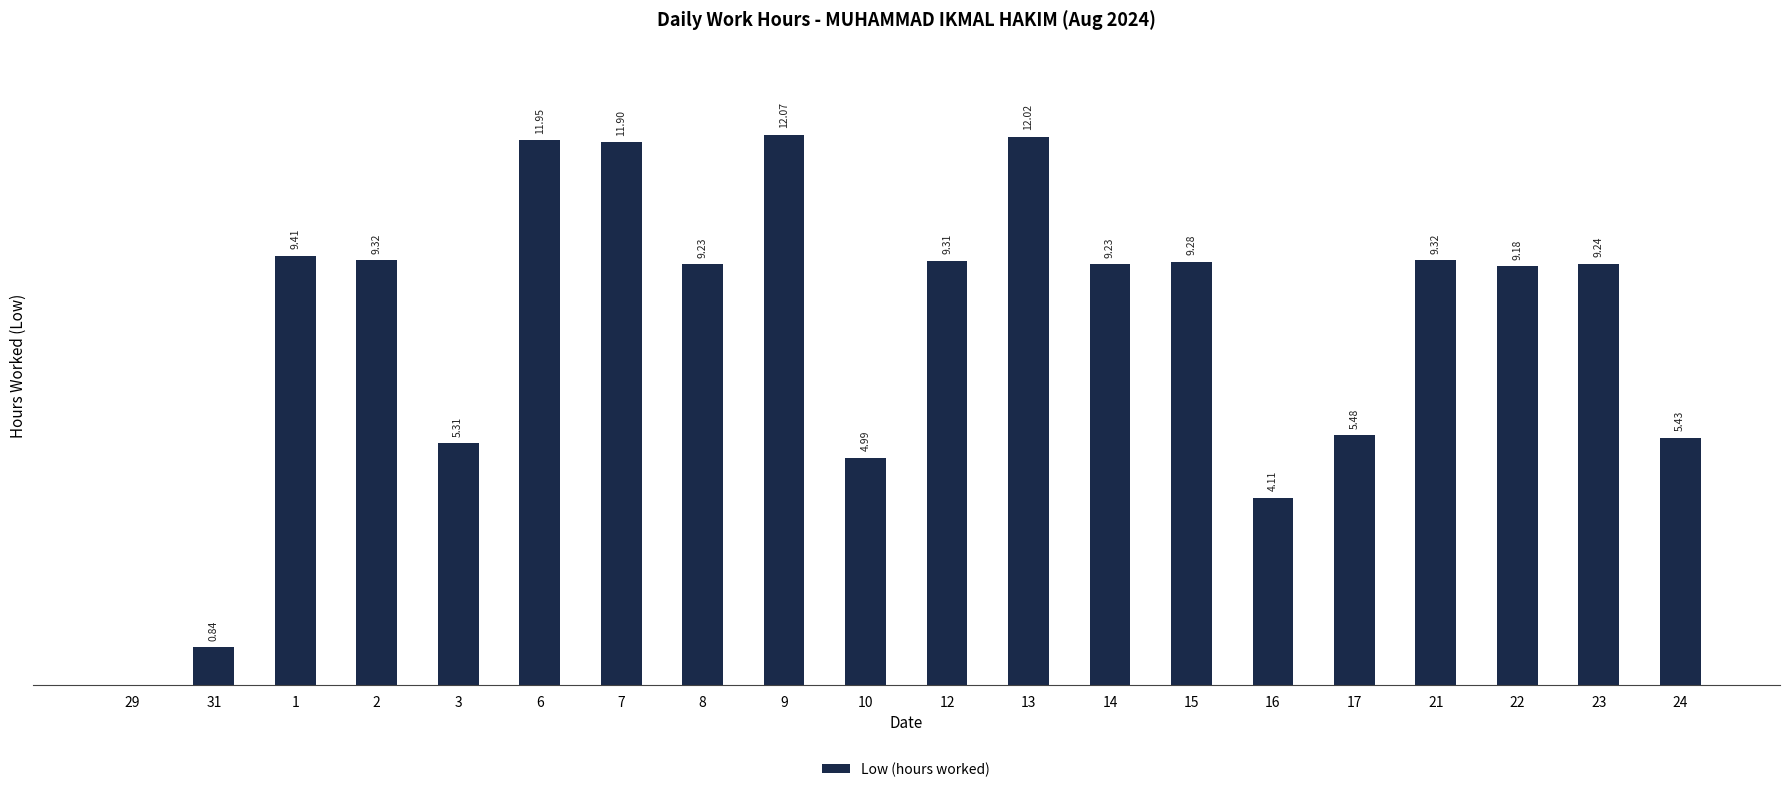

Are the bars grouped side by side (vs. stacked)?

No